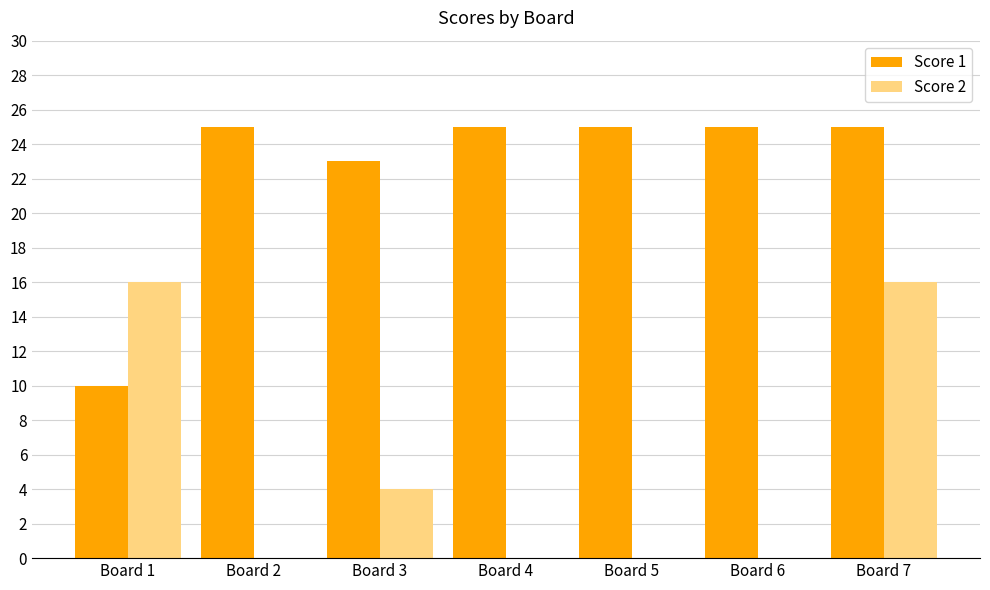

Is it true that Score 2 equals 10 at Board 4?

False